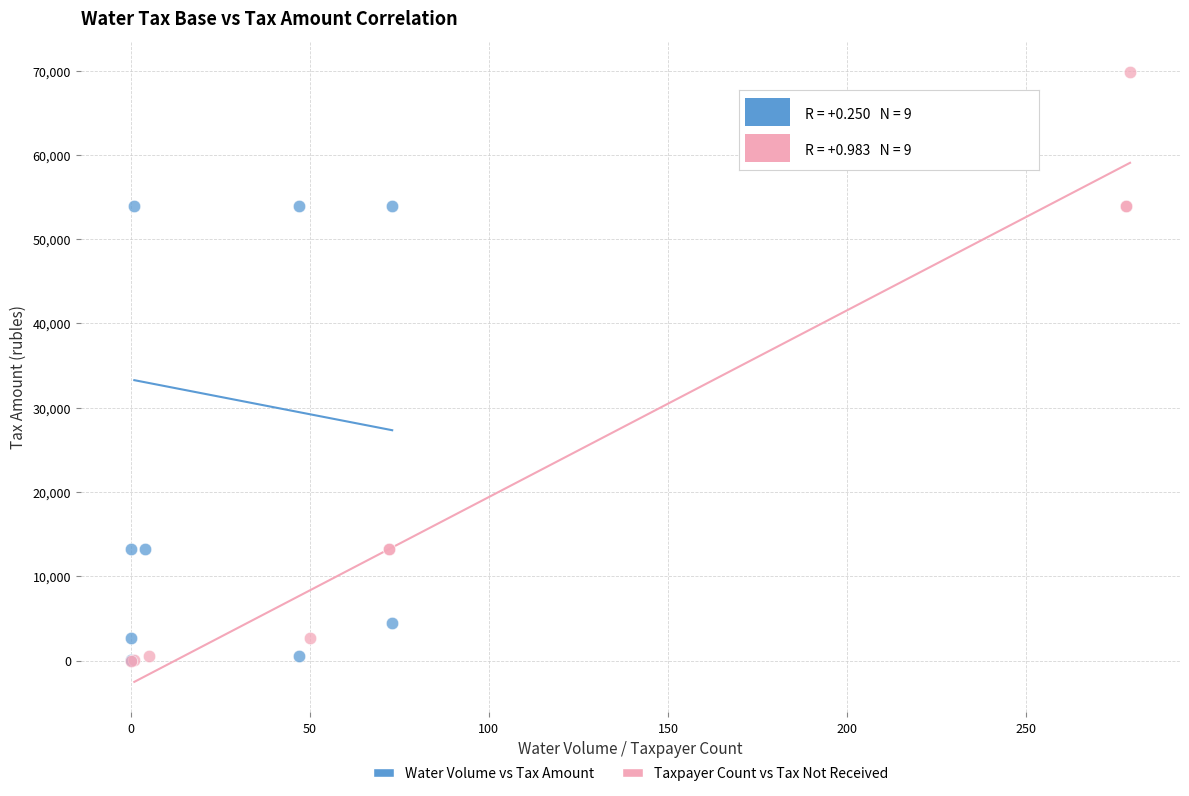

Which series reaches the maximum Y coordinate?

Taxpayer Count vs Tax Not Received